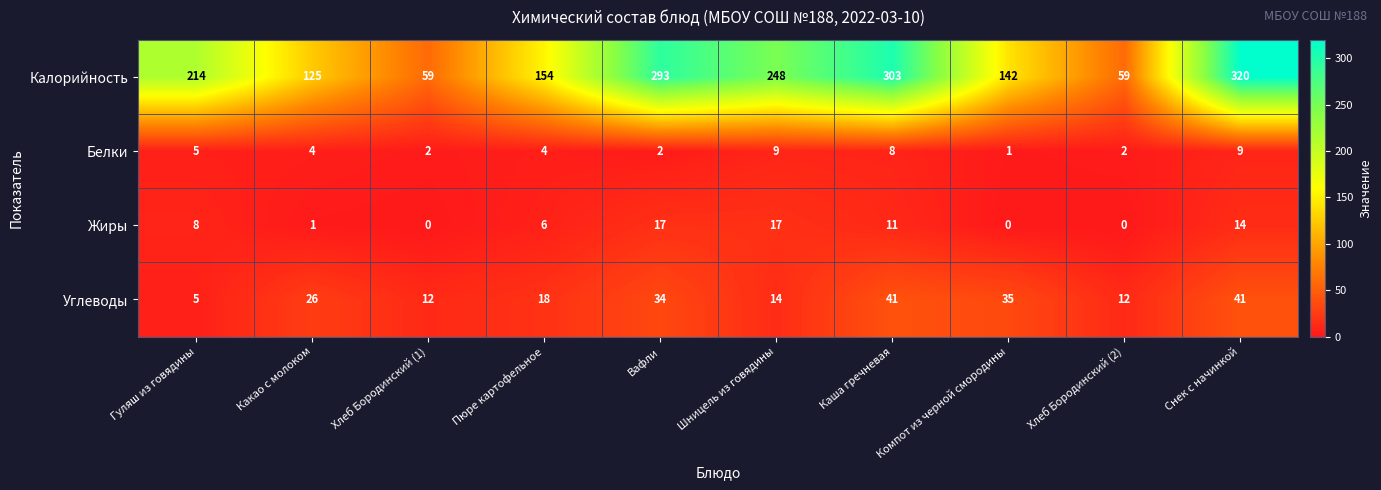

Rank the series by their maximum value, from lowest to highest.

Белки, Жиры, Углеводы, Калорийность